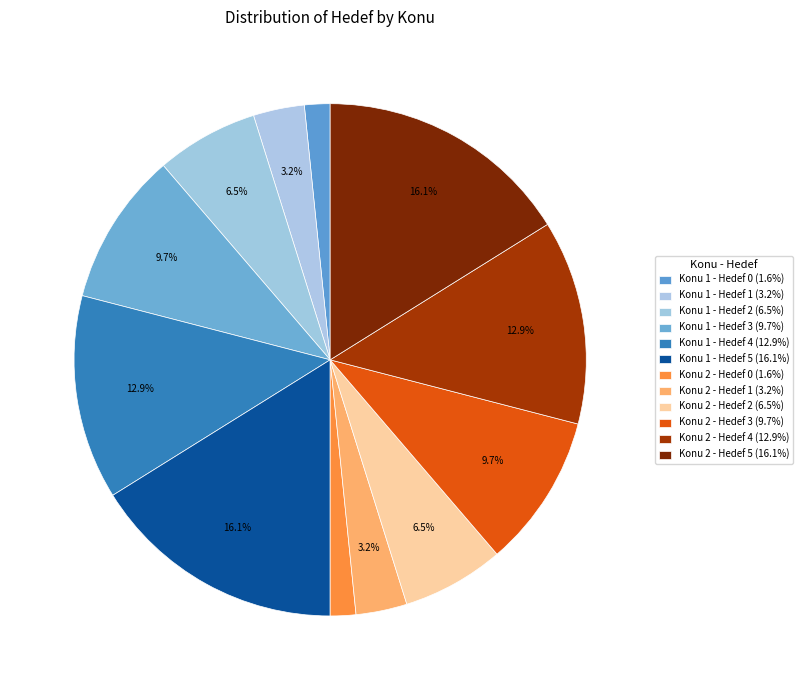

Count the number of slices in the pie.

12